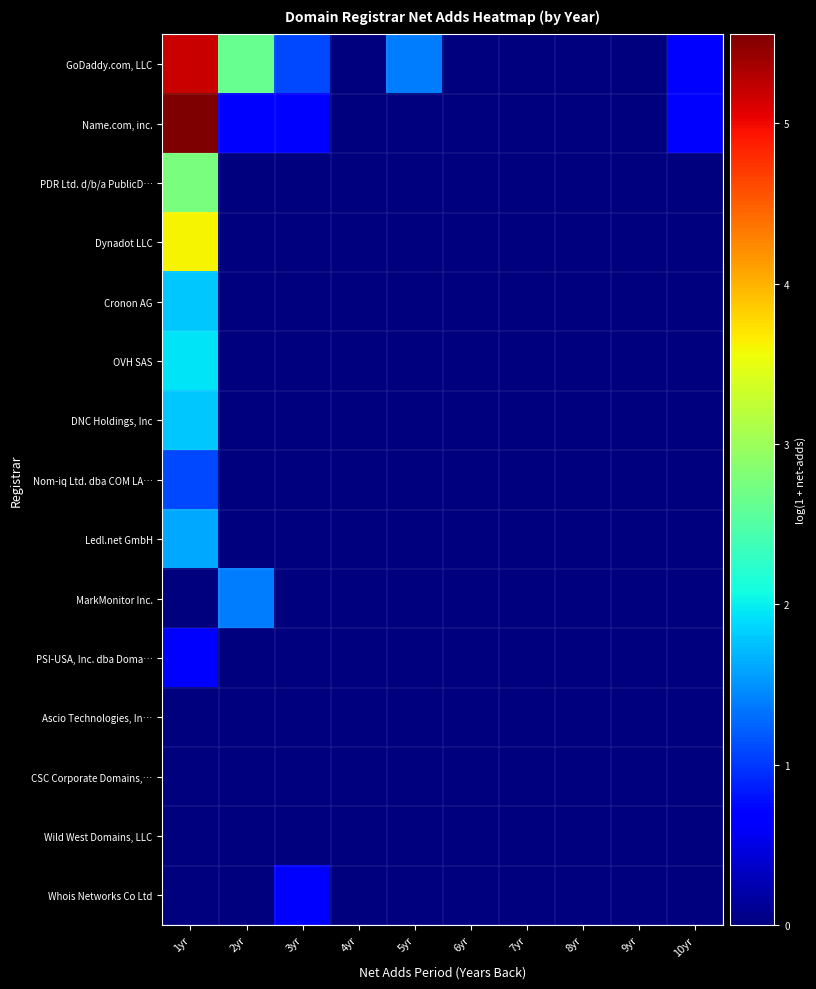

Between 1yr and 3yr, which is larger?

1yr